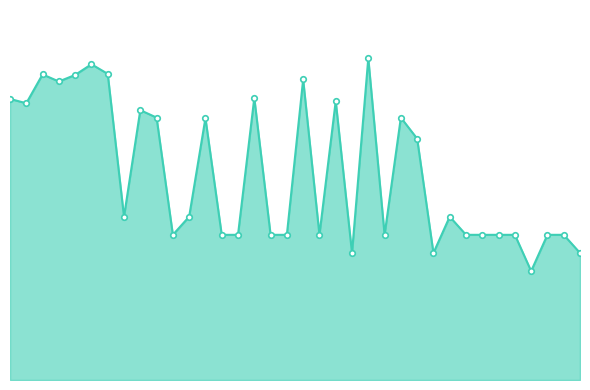

Reading right to left, list all the values displayed in this chart.

35=700	34=800	33=800	32=600	31=800	30=800	29=800	28=800	27=900	26=700	25=1330	24=1446	23=800	22=1773	21=700	20=1537	19=800	18=1656	17=800	16=800	15=1554	14=800	13=800	12=1443	11=900	10=800	9=1446	8=1487	7=900	6=1687	5=1740	4=1681	3=1645	2=1684	1=1525	0=1549